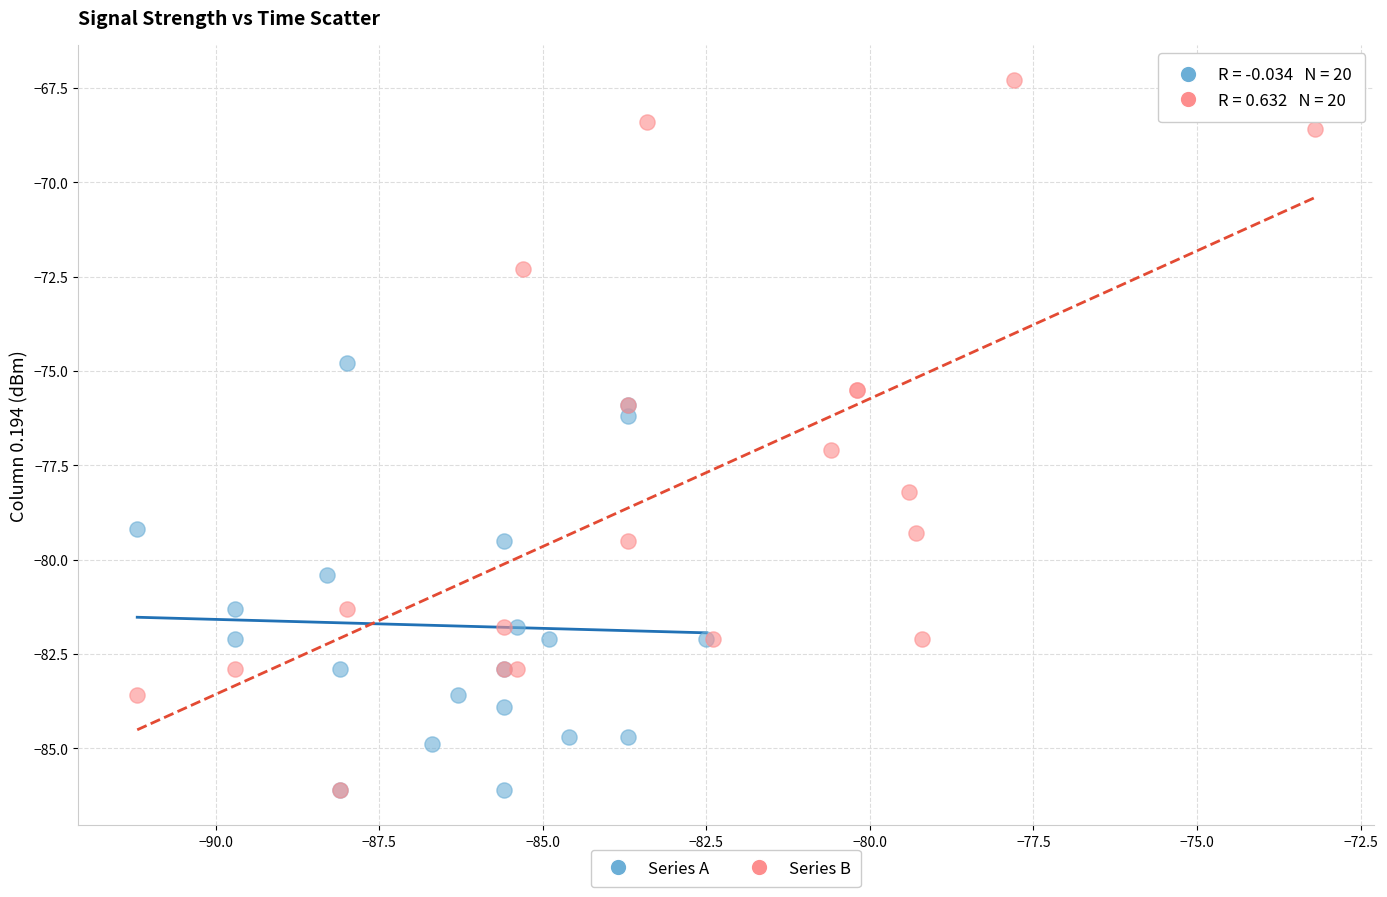

What are all the series names shown in the legend?

Series A, Series B